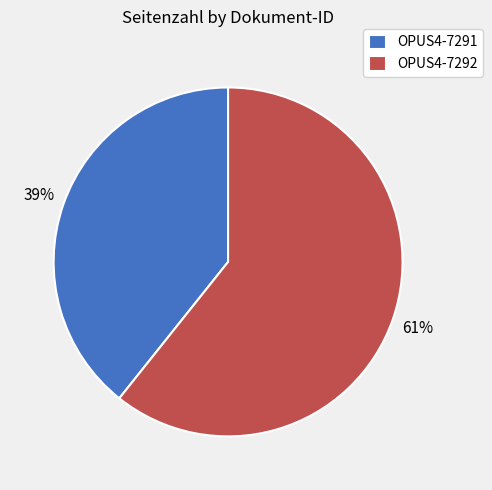

To the nearest percent, what is the combined percentage of OPUS4-7292 and OPUS4-7291?

100%